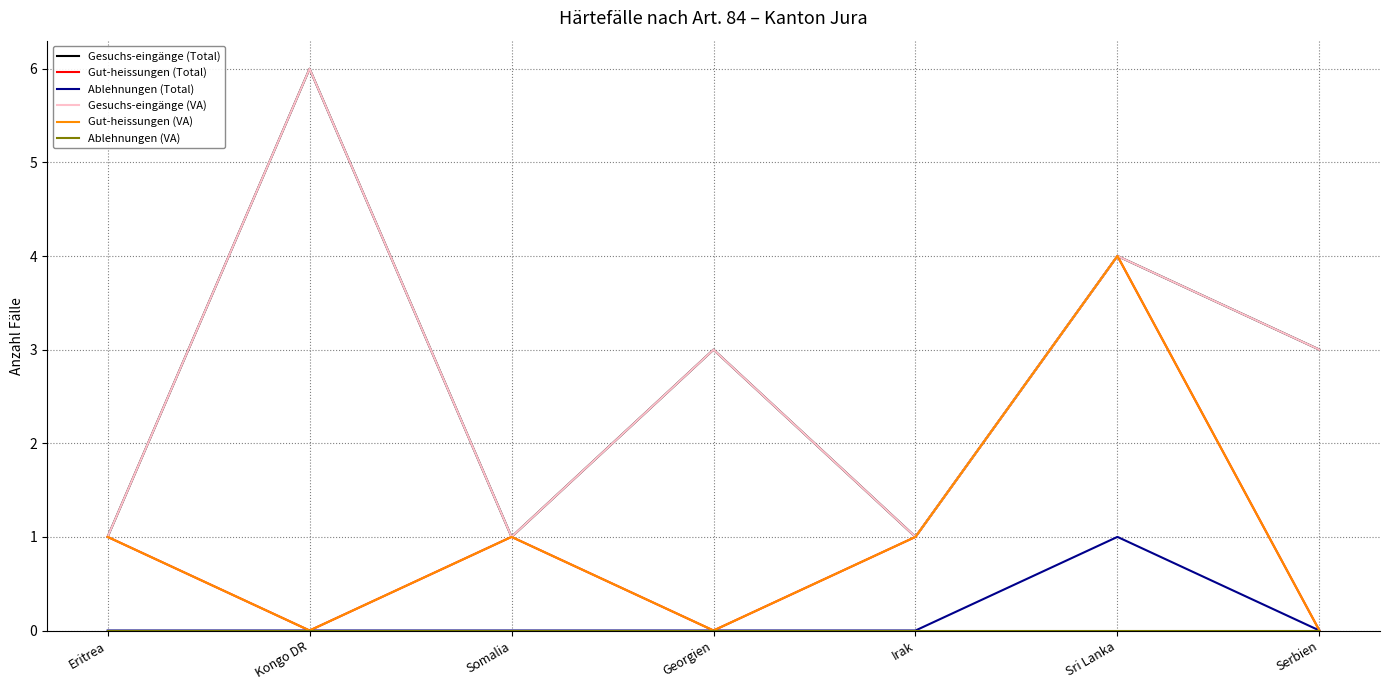

Count the Gut-heissungen (Total) values in the range 0 to 1.

6